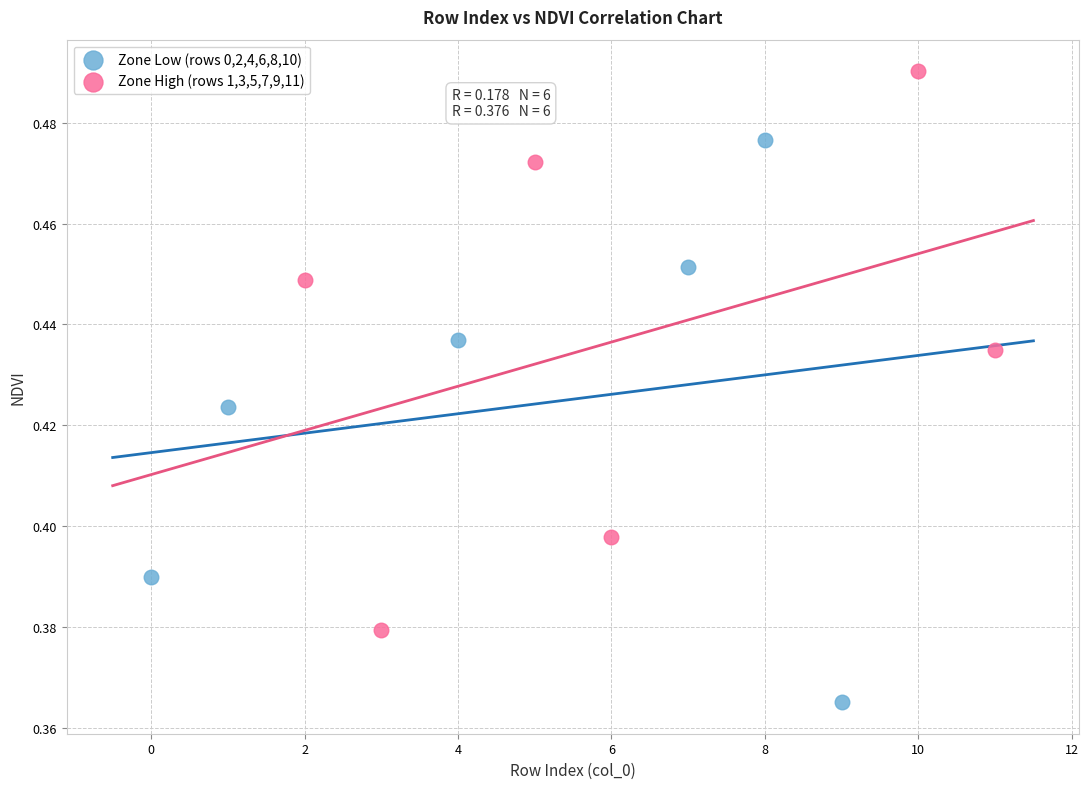

Which series reaches the minimum Y coordinate?

Zone Low (rows 0,2,4,6,8,10)